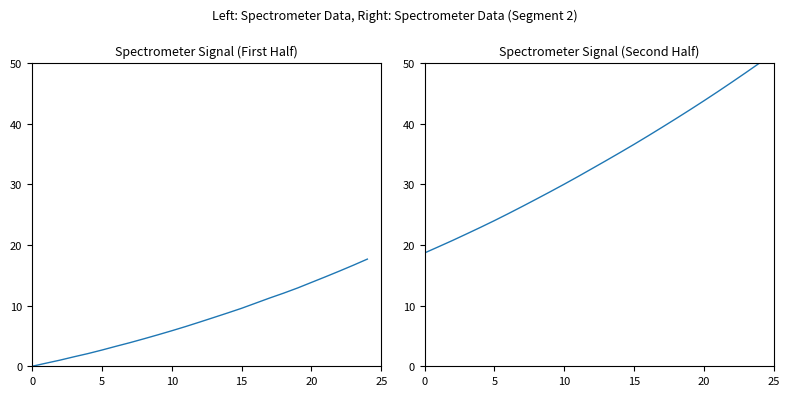

Is it true that Signal (first half) equals 10.4 at 16?

True